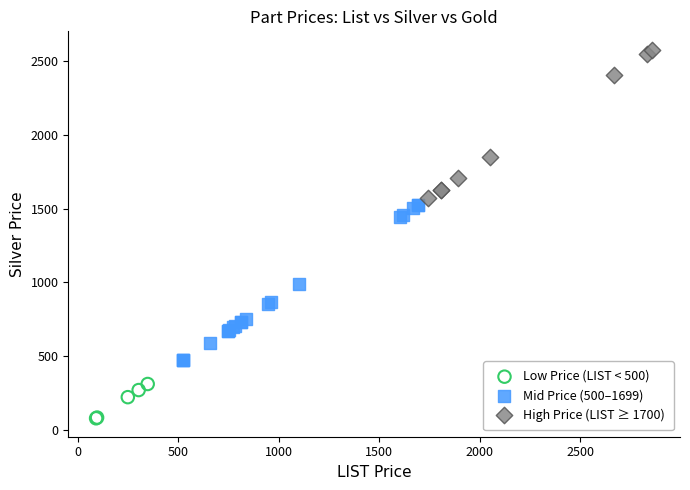

Which series contains the highest Y value?

High Price (LIST ≥ 1700)